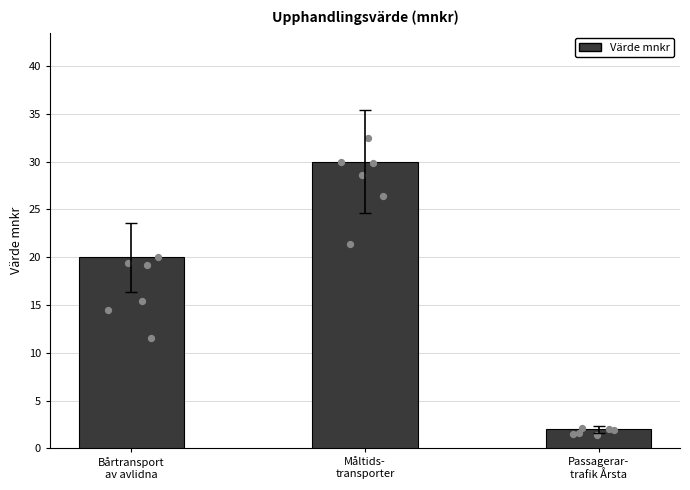

What is the ratio of the value at Passagerar-
trafik Årsta to the value at Måltids-
transporter?

0.1